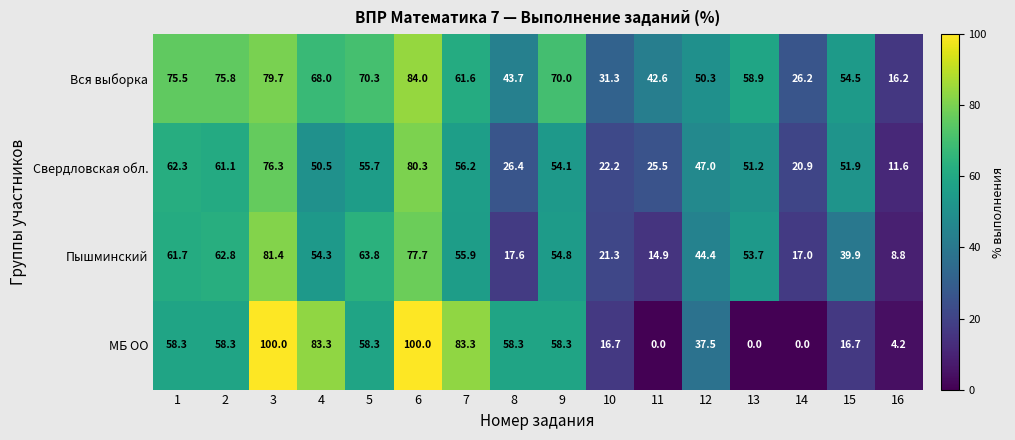

What is the average value of the МБ ОО series?

45.8